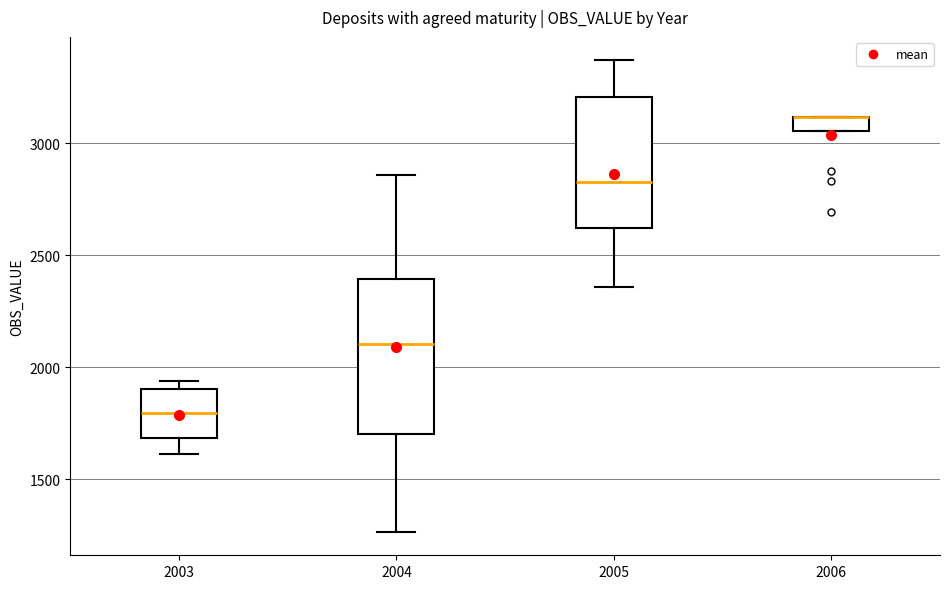

Comparing the boxes themselves (not the whiskers), which one is the tallest?

2004